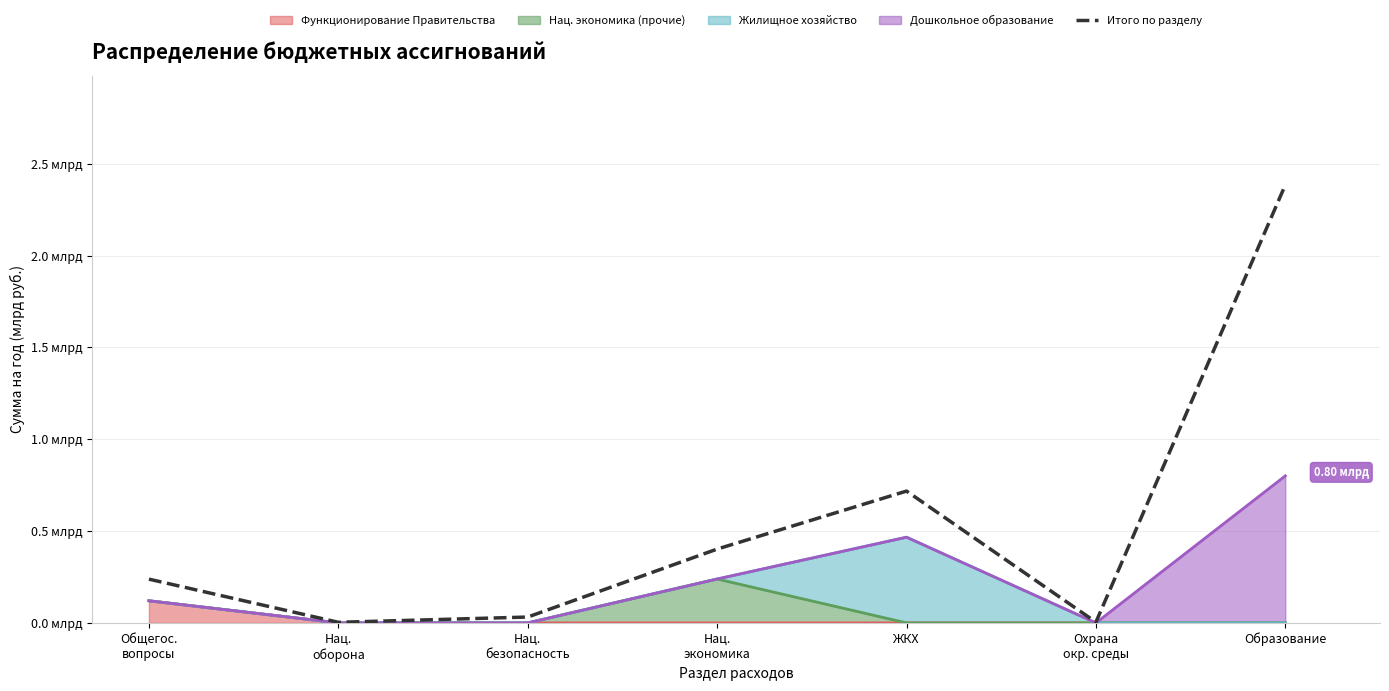

Does the chart have visible grid lines?

Yes